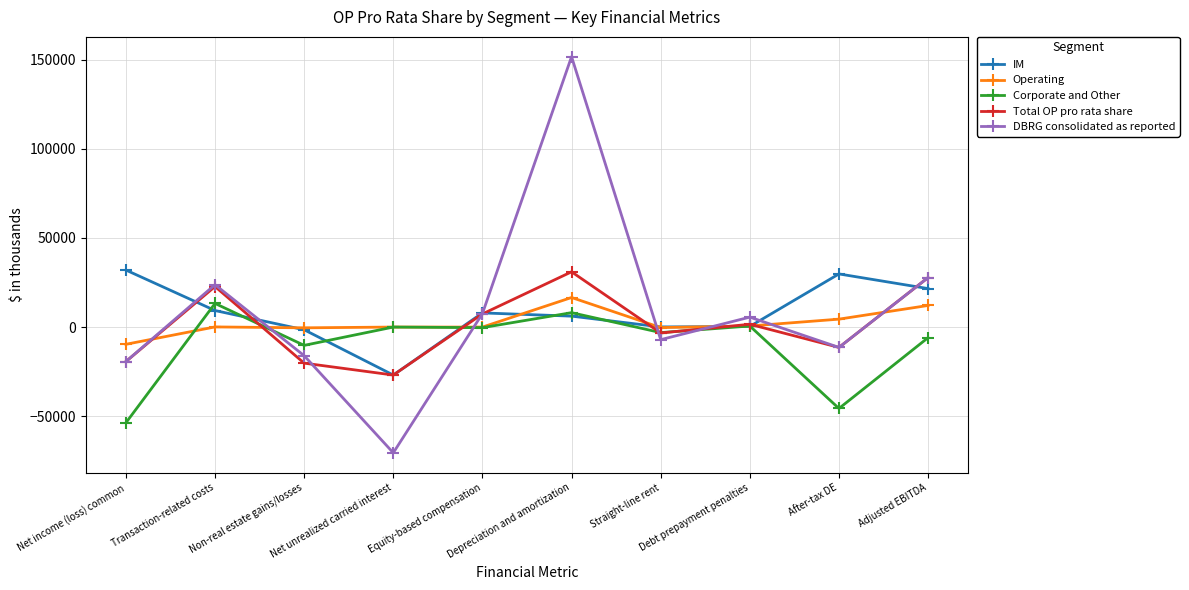

What are all the series names shown in the legend?

IM, Operating, Corporate and Other, Total OP pro rata share, DBRG consolidated as reported